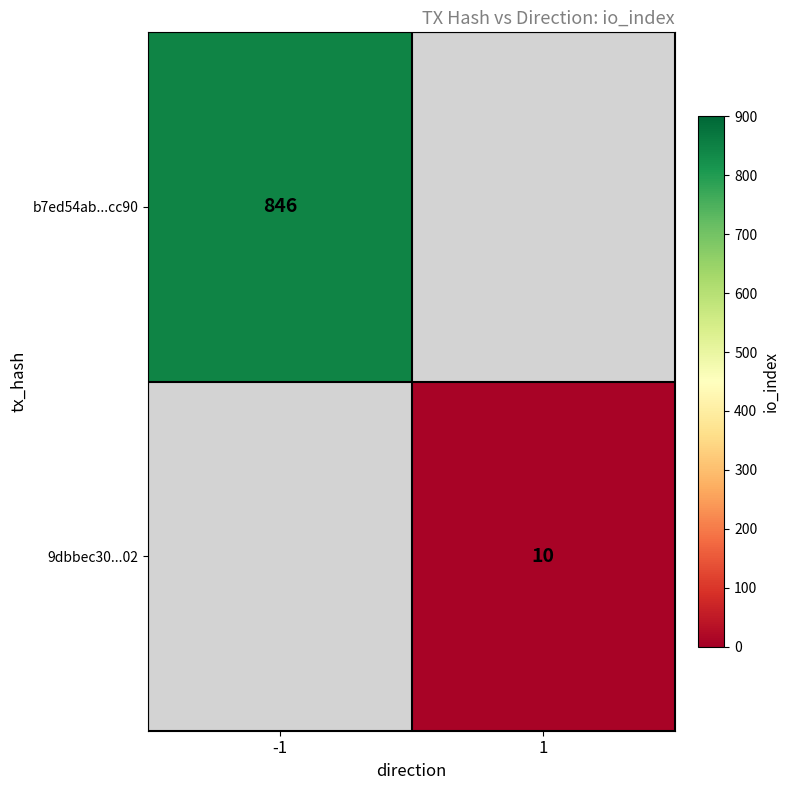

How many categories are shown in the chart?

2